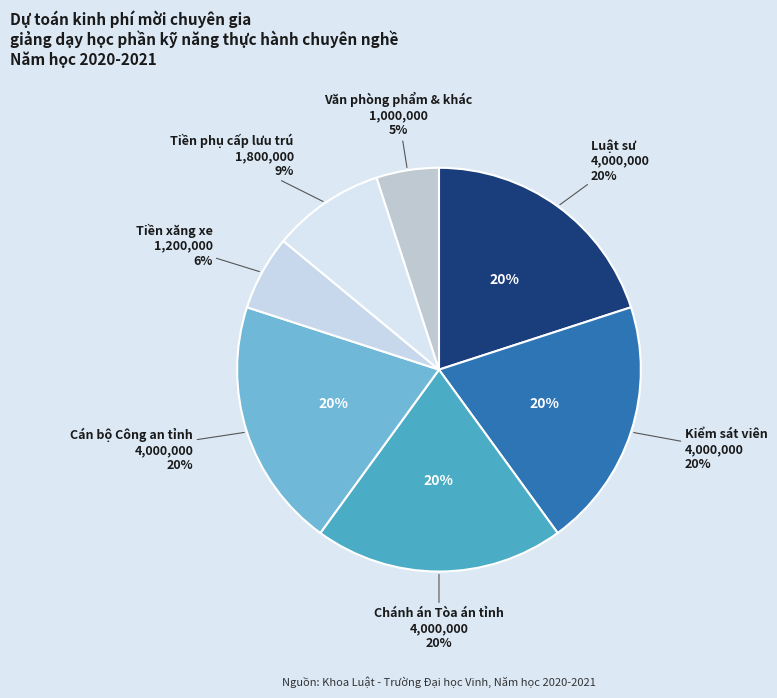

What is the total percentage of Tiền phụ cấp lưu trú and Luật sư?

29.0%